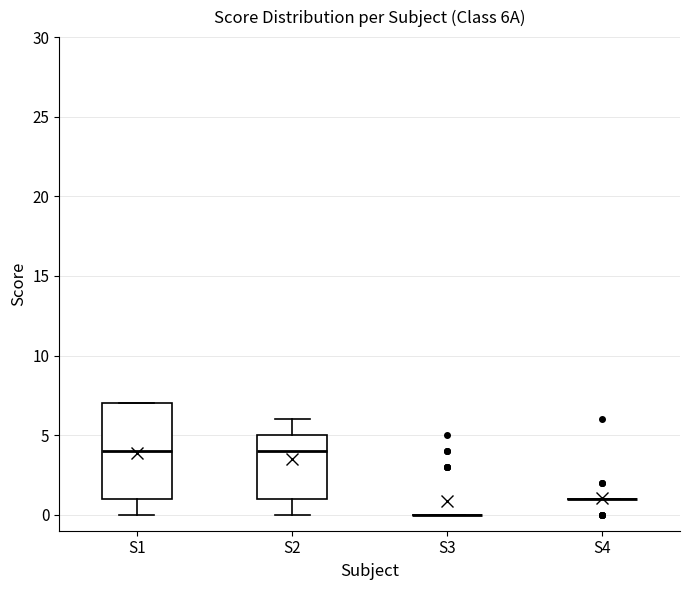

Reading left to right, transcribe this box plot: for each box, give where its median line is, the range the box spans, and where its two whiskers end, as read against the y-axis. The values are not printed on the chart, so give them approximately, as read against the axis.

S1: median 4, box 1 to 7, whiskers 0 to 7
S2: median 4, box 1 to 5, whiskers 0 to 6
S3: box collapsed to a line at 0, whiskers 0 to 0
S4: box collapsed to a line at 1, whiskers 1 to 1